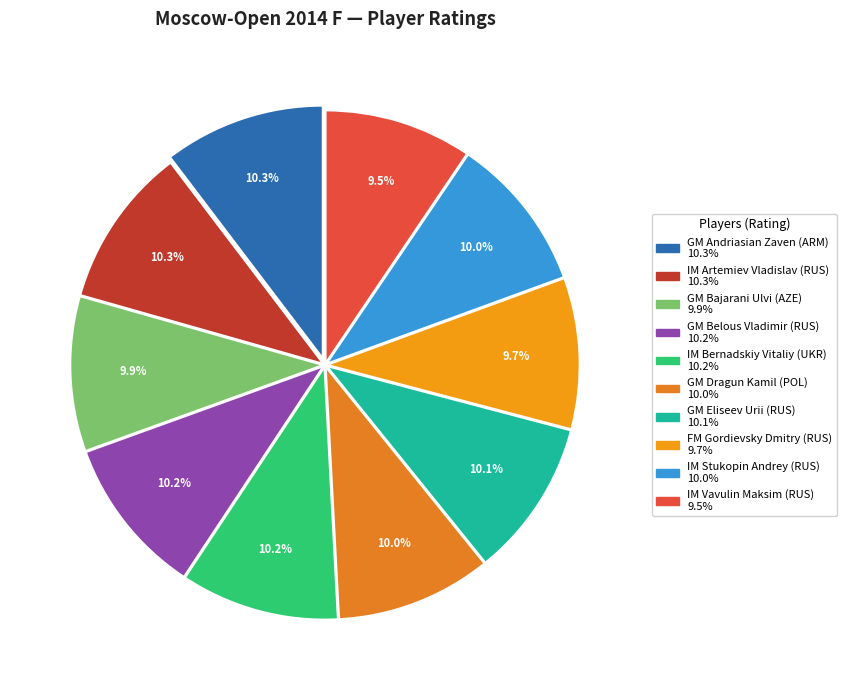

Rank the categories by value from lowest to highest.

IM Vavulin Maksim (RUS), FM Gordievsky Dmitry (RUS), GM Bajarani Ulvi (AZE), GM Dragun Kamil (POL), IM Stukopin Andrey (RUS), GM Eliseev Urii (RUS), IM Bernadskiy Vitaliy (UKR), GM Belous Vladimir (RUS), IM Artemiev Vladislav (RUS), GM Andriasian Zaven (ARM)